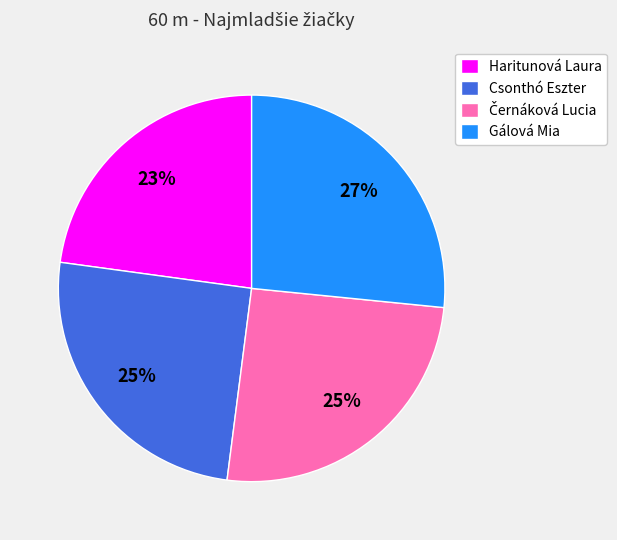

Which has a higher value, Haritunová Laura or Gálová Mia?

Gálová Mia